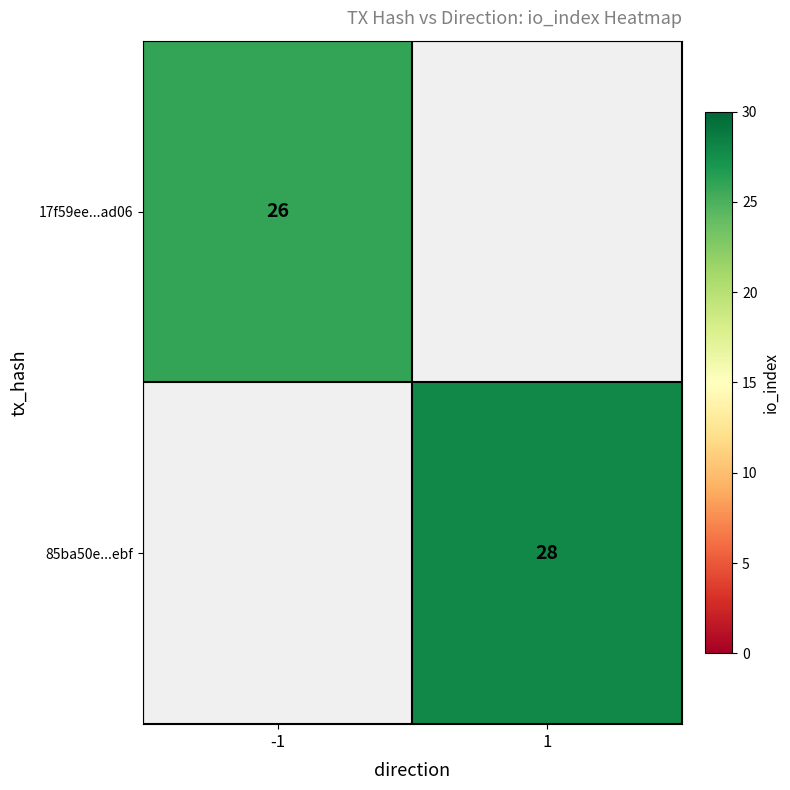

Is it true that 17f59ee...ad06 equals 26 at -1?

True